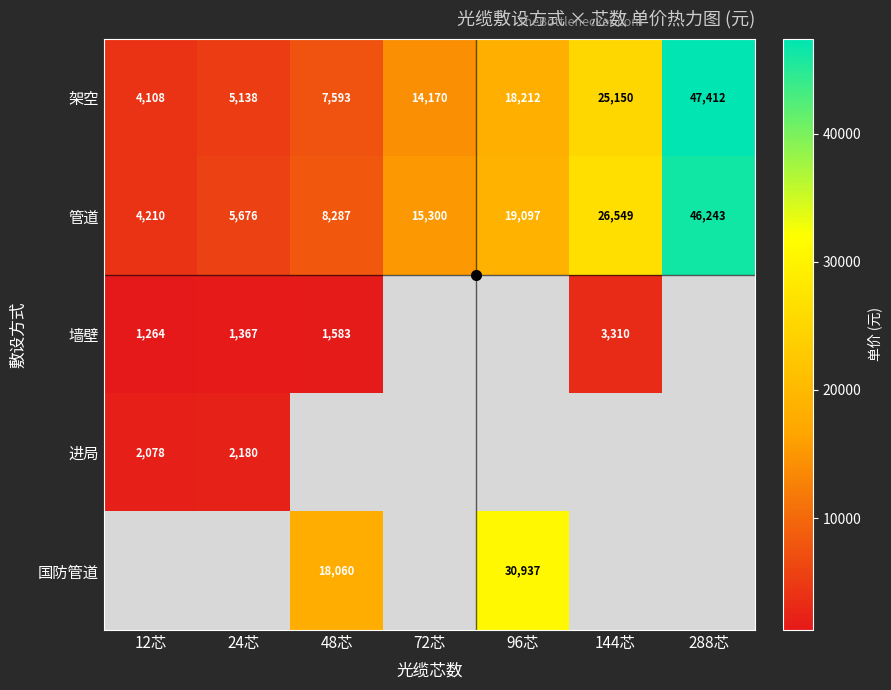

Which has a higher value, 24芯 or 72芯?

72芯